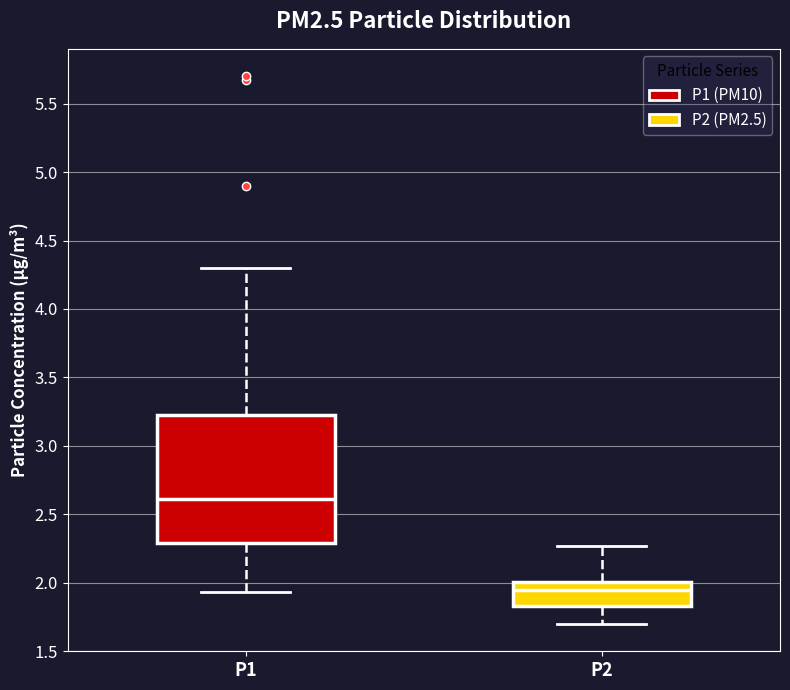

Reading left to right, read every box against the y-axis: the position of its median line, the range the box covers, and the ends of its whiskers. The values are not printed on the chart, so give them approximately, as read against the axis.

P1: median 2.60, box 2.30 to 3.25, whiskers 1.95 to 4.30
P2: median 1.95, box 1.85 to 2.00, whiskers 1.70 to 2.25